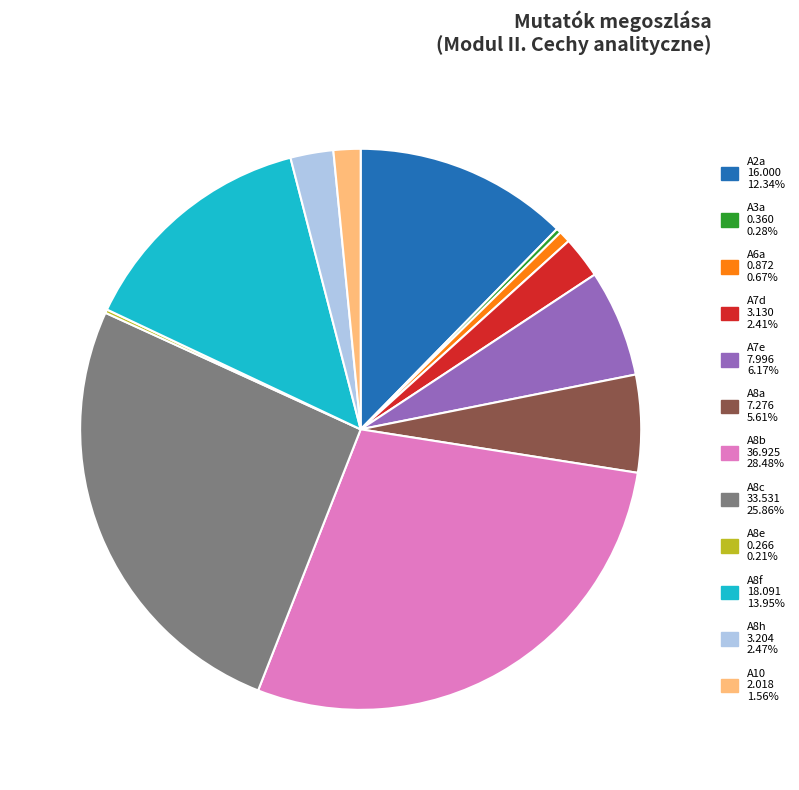

Does any single category account for the majority?

No